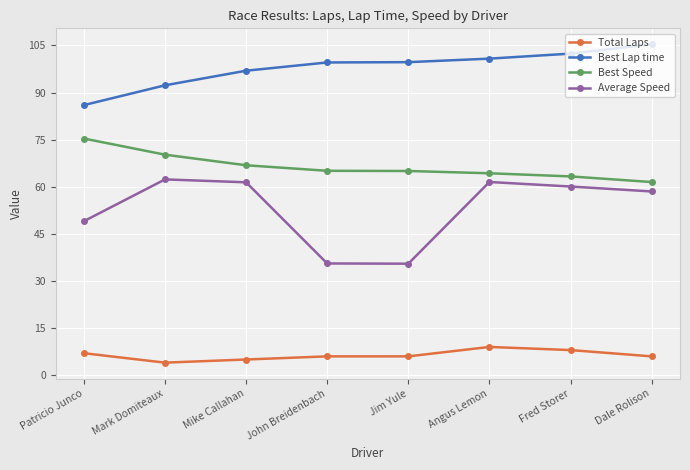

Rank the series by their maximum value, from highest to lowest.

Best Lap time, Best Speed, Average Speed, Total Laps